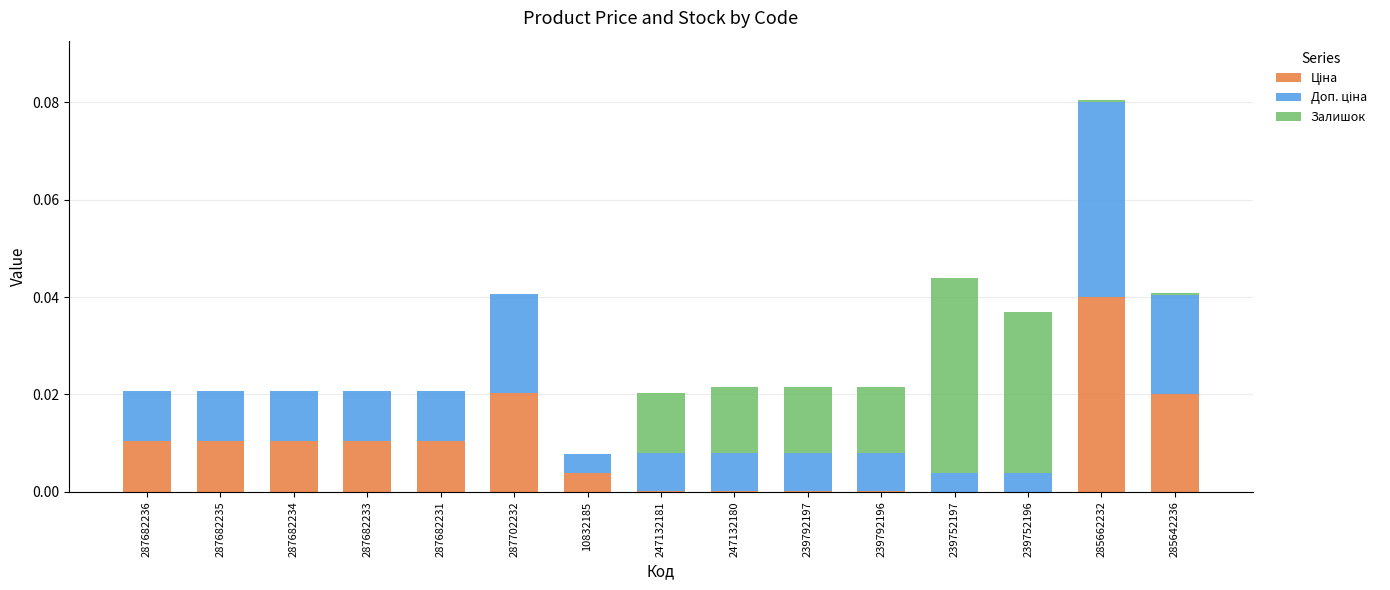

How many series are shown in this chart?

3